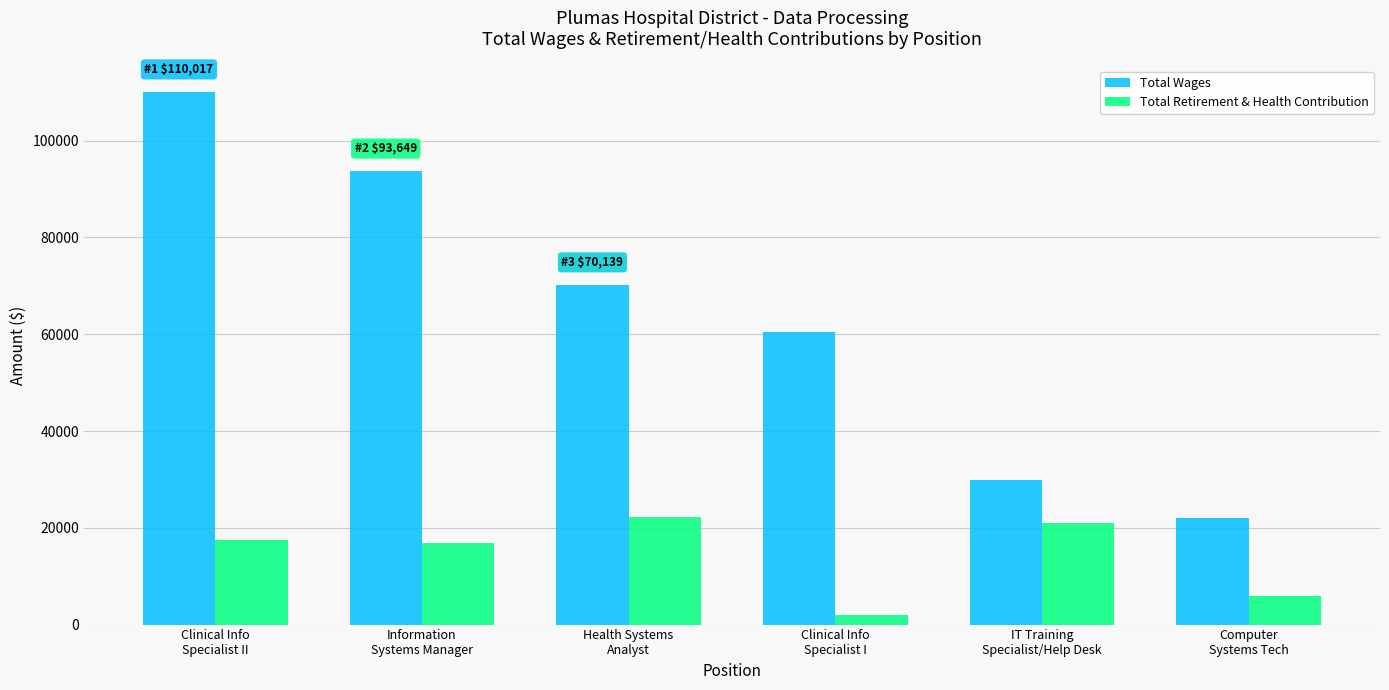

The value of Total Retirement & Health Contribution at Clinical Info
Specialist II is 3806. True or false?

False